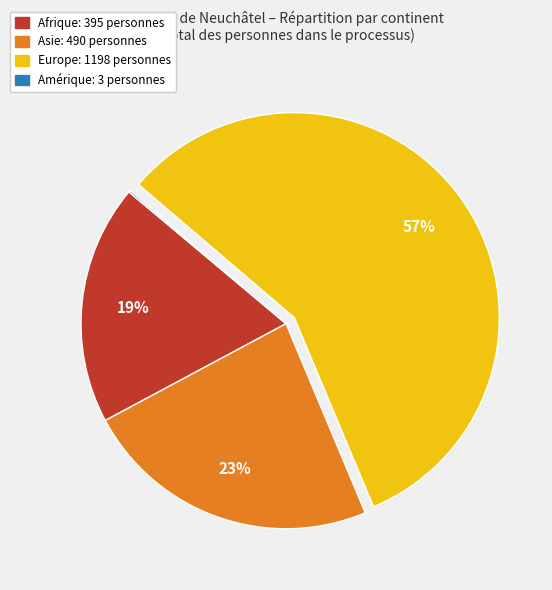

The Europe slice represents 71% of the pie. True or false?

False